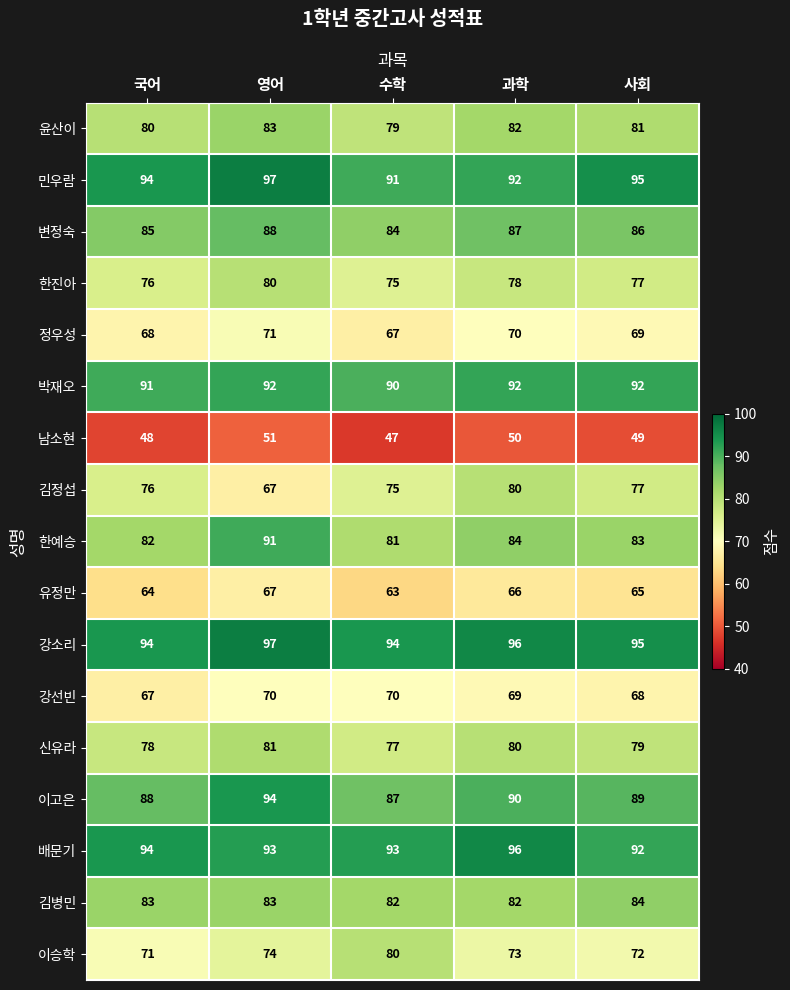

What is the highest value of the 남소현 series?

51